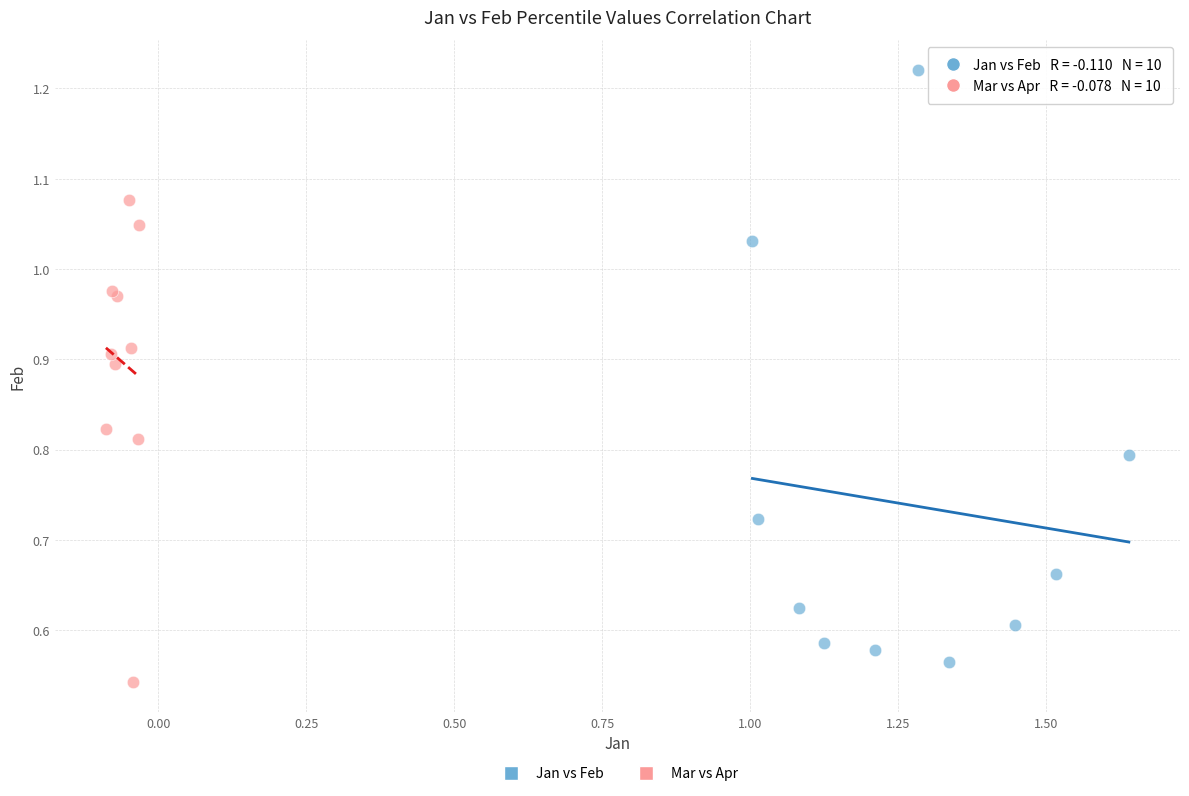

Which series has the widest spread of Y values?

Jan vs Feb